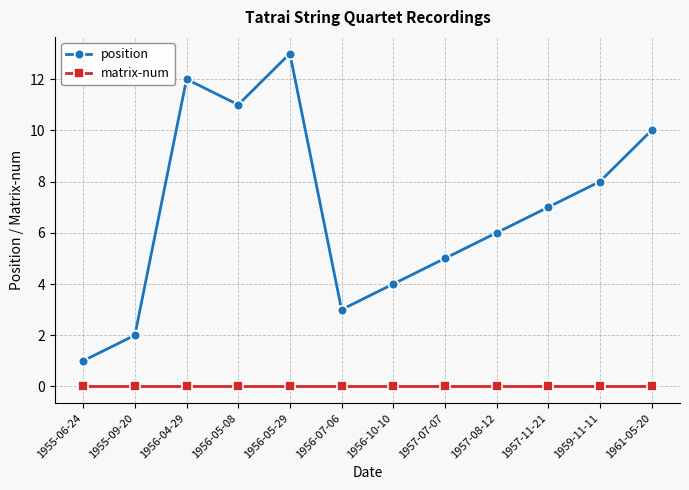

Reading left to right, transcribe all the data shown in this chart.

position: 1955-06-24=1	1955-09-20=2	1956-04-29=12	1956-05-08=11	1956-05-29=13	1956-07-06=3	1956-10-10=4	1957-07-07=5	1957-08-12=6	1957-11-21=7	1959-11-11=8	1961-05-20=10
matrix-num: 1955-06-24=0	1955-09-20=0	1956-04-29=0	1956-05-08=0	1956-05-29=0	1956-07-06=0	1956-10-10=0	1957-07-07=0	1957-08-12=0	1957-11-21=0	1959-11-11=0	1961-05-20=0